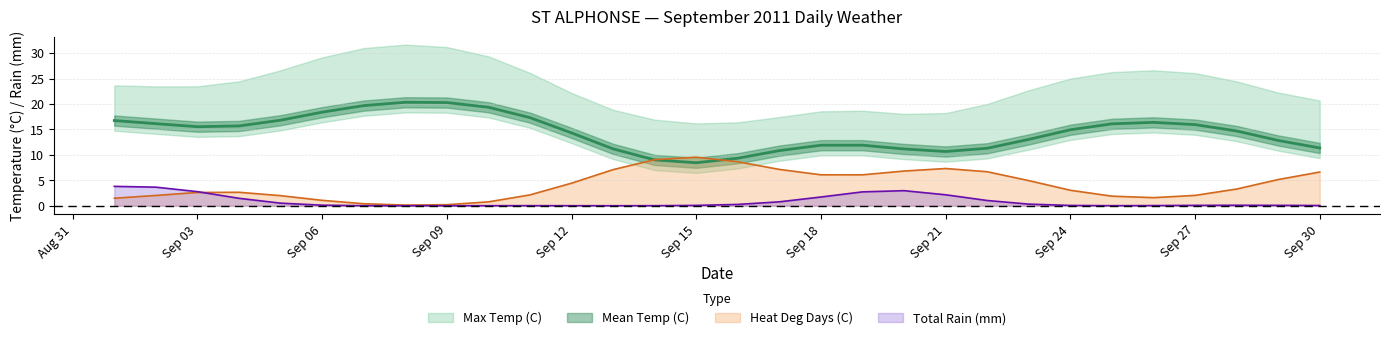

What is the maximum value for Heat Deg Days (C)?

9.6